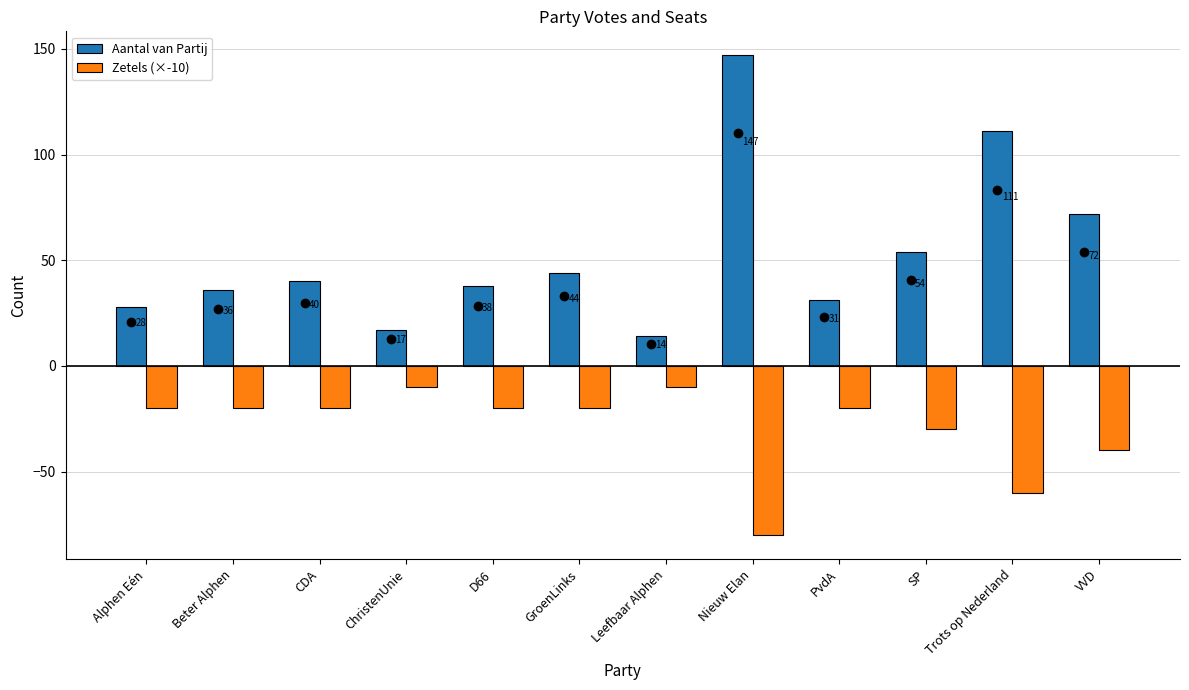

At how many categories does at least one series exceed 51?

4